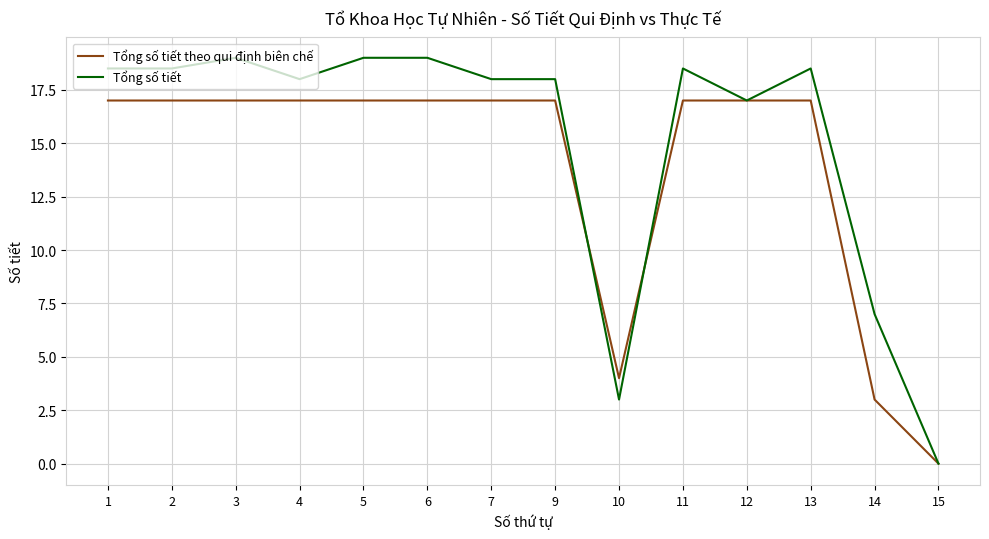

At 9, list the series in order from largest to smallest.

Tổng số tiết, Tổng số tiết theo qui định biên chế